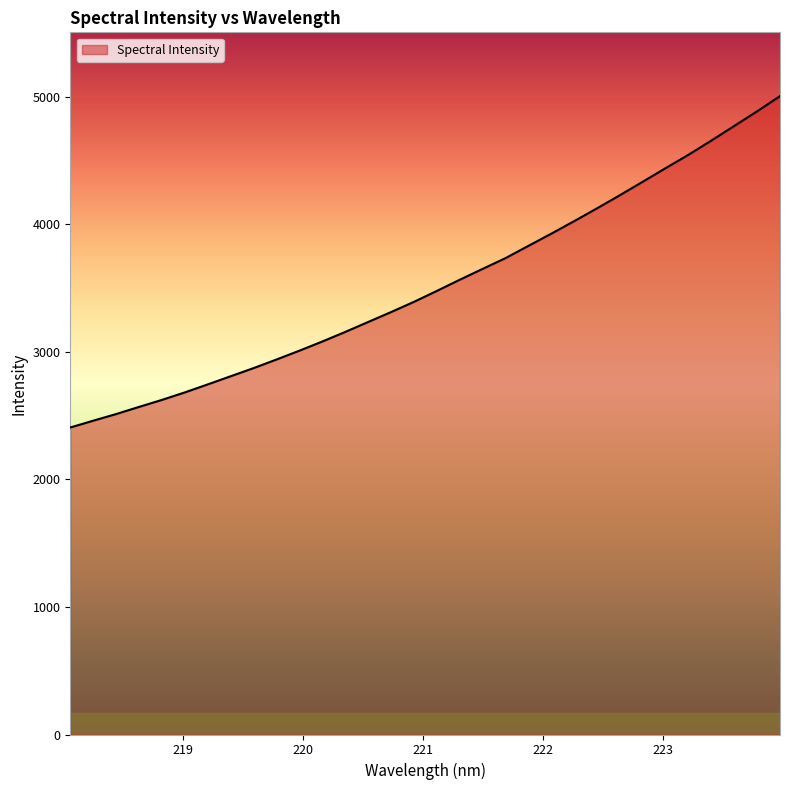

What is the difference between the maximum and minimum values?

2598.4